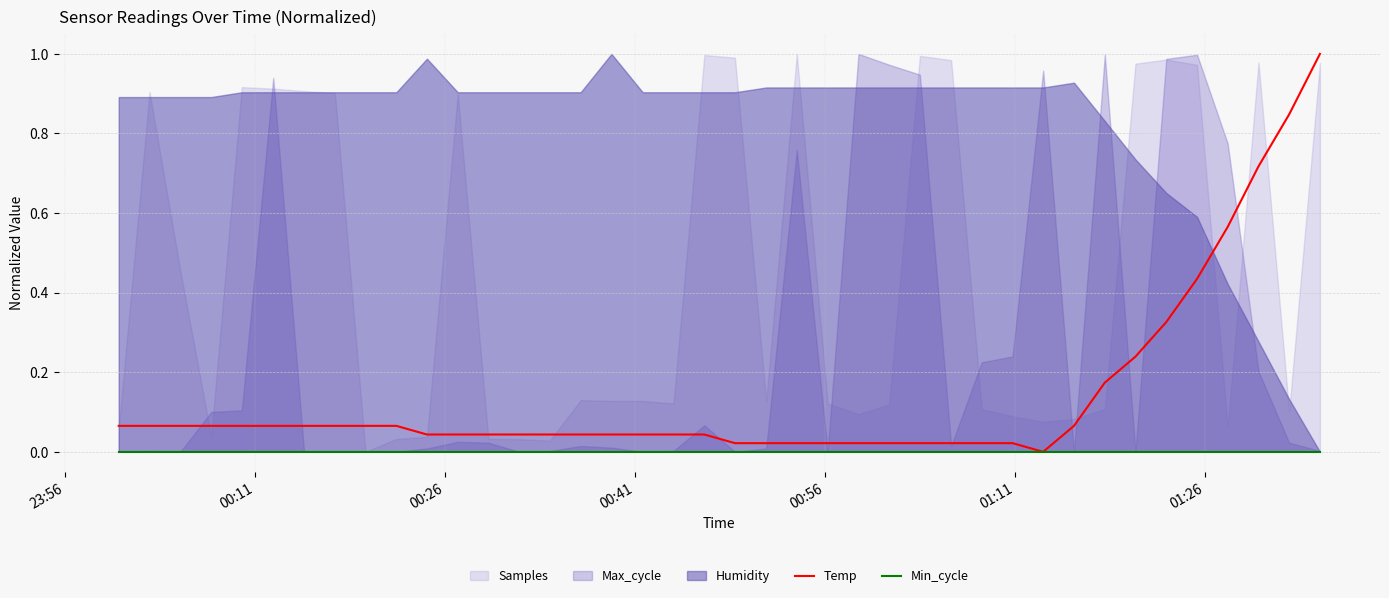

Which series has the widest spread of values?

Temp